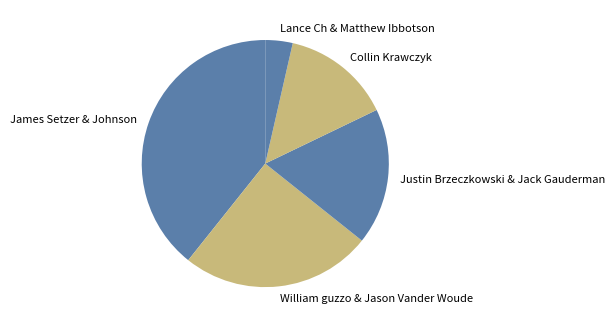

True or false: Collin Krawczyk accounts for 14% of the total.

True